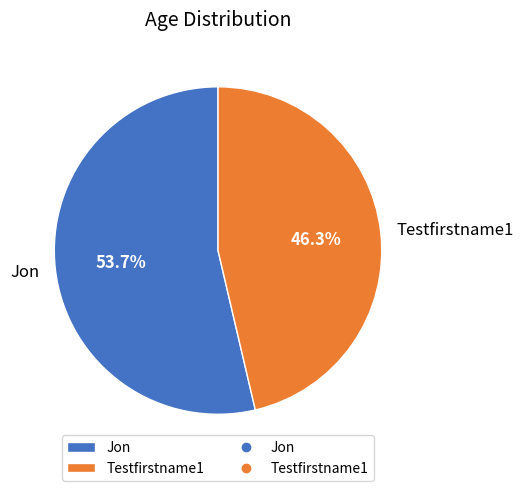

How many segments does this pie chart have?

2